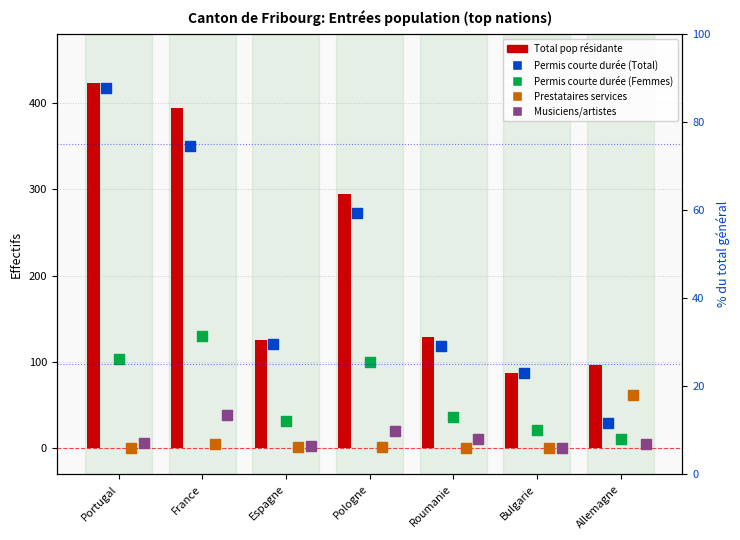

Which series has the largest total across all categories?

Total pop résidante